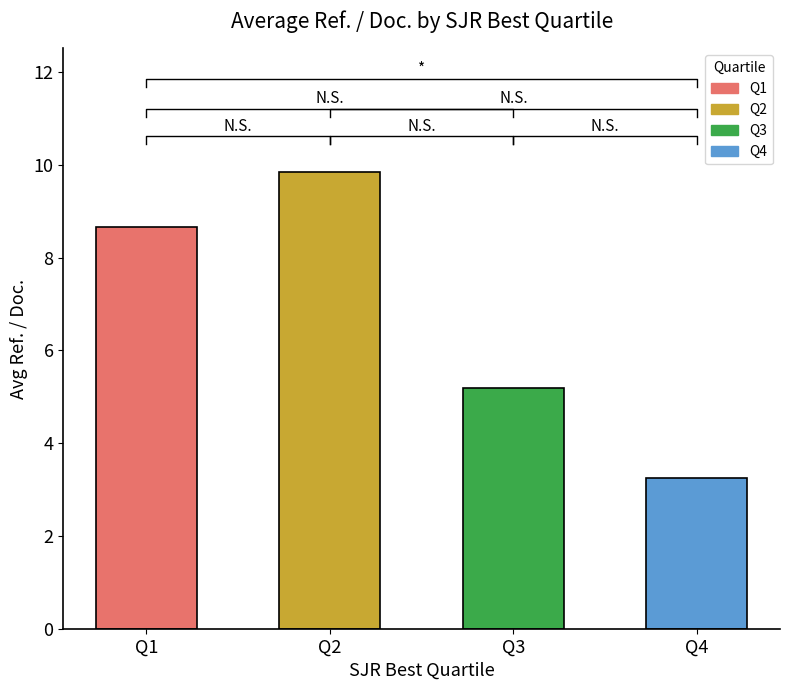

What is the difference between the values at Q2 and Q1?

1.2